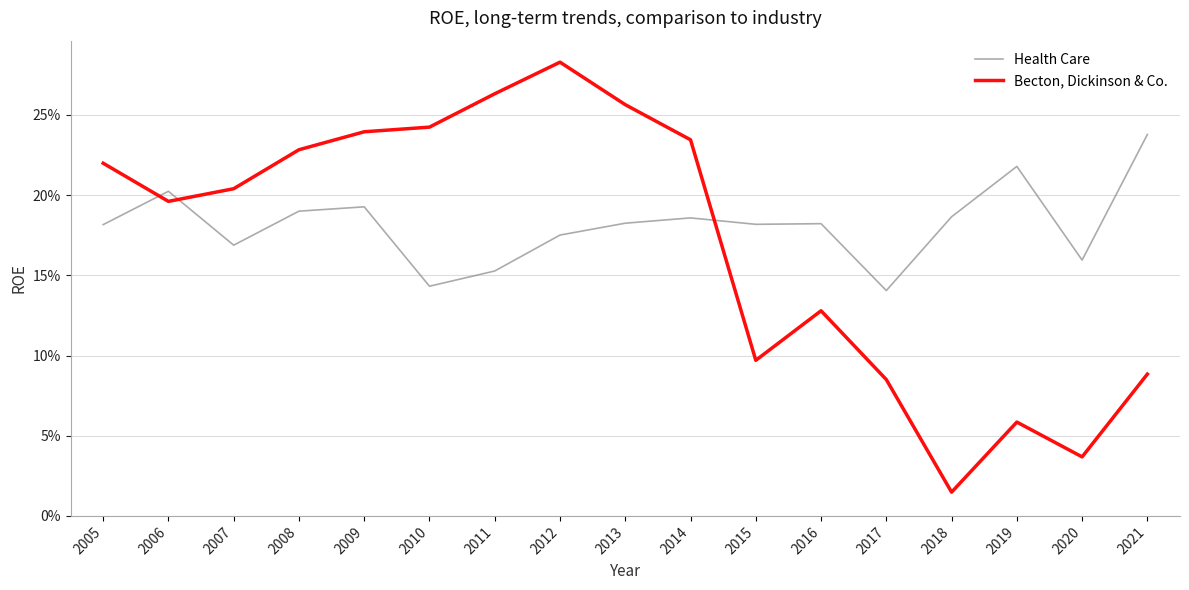

Rank the series by their average value, from lowest to highest.

Becton, Dickinson & Co., Health Care